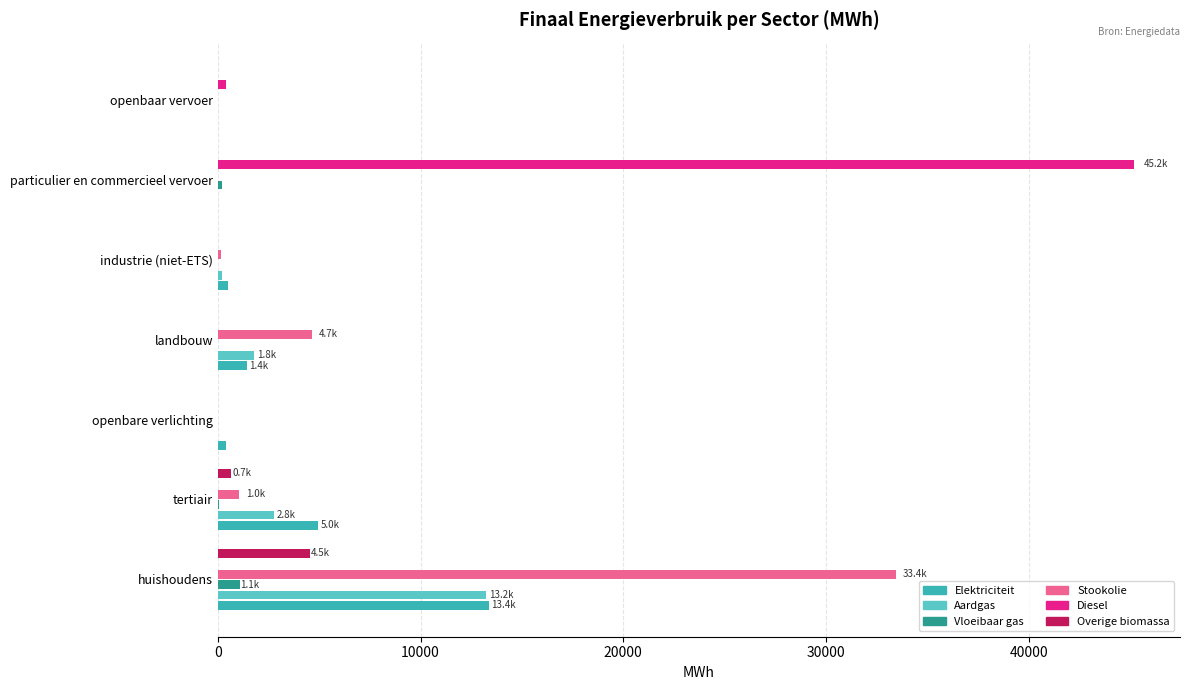

Where is Aardgas nearest to the value 6616?

tertiair